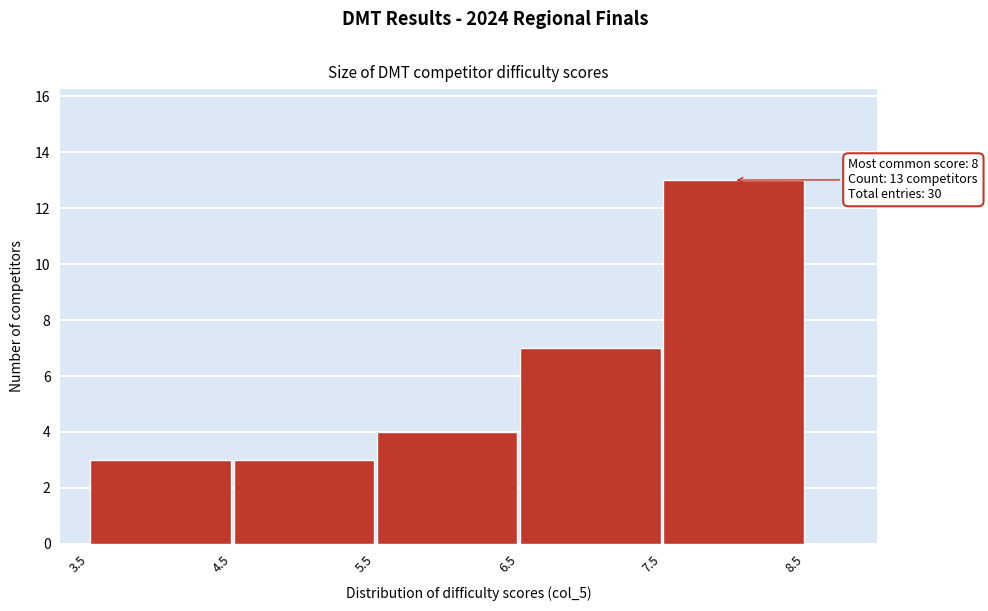

Which range on the x-axis has the tallest bar?

7.5 to 8.5